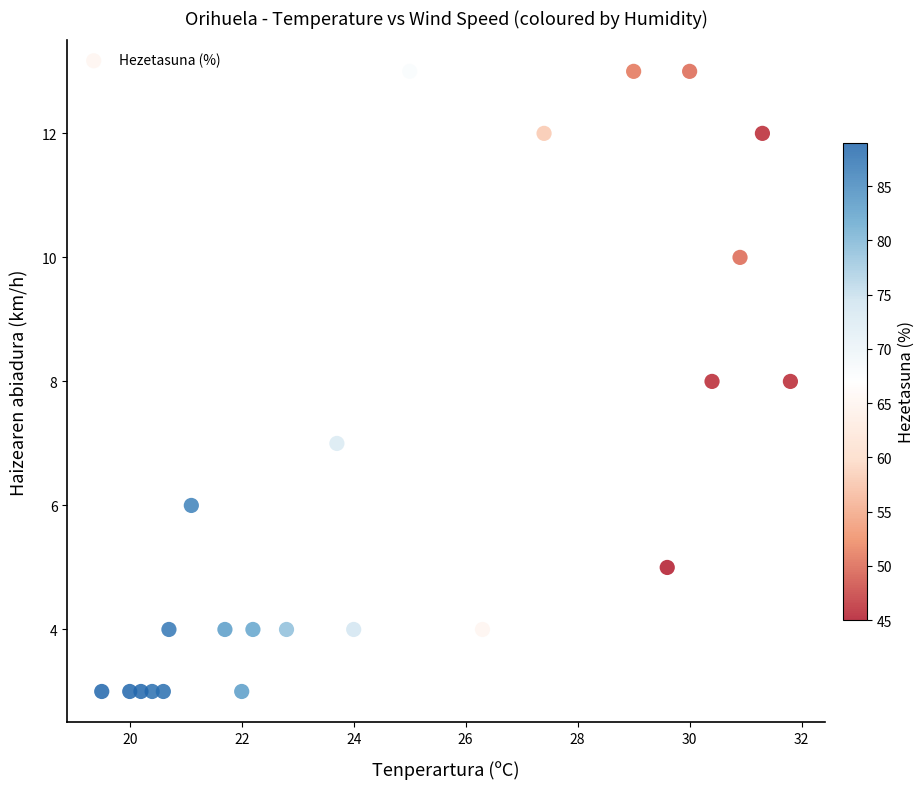

What is the range of Y values (max minus min)?

10